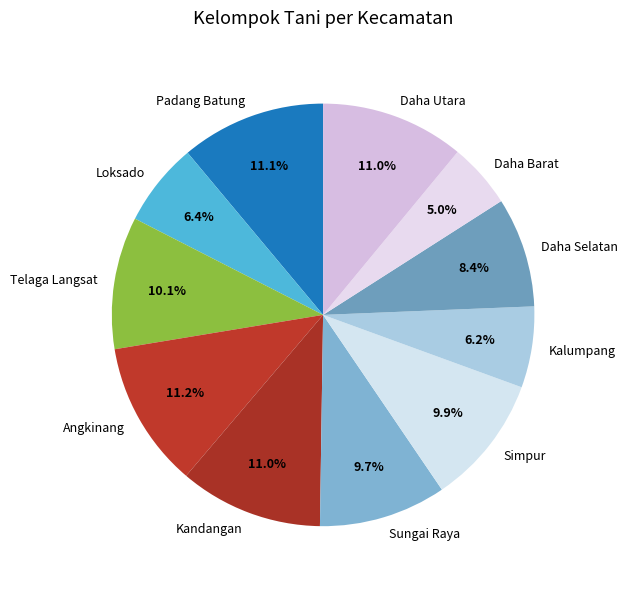

True or false: Daha Utara accounts for 11% of the total.

True